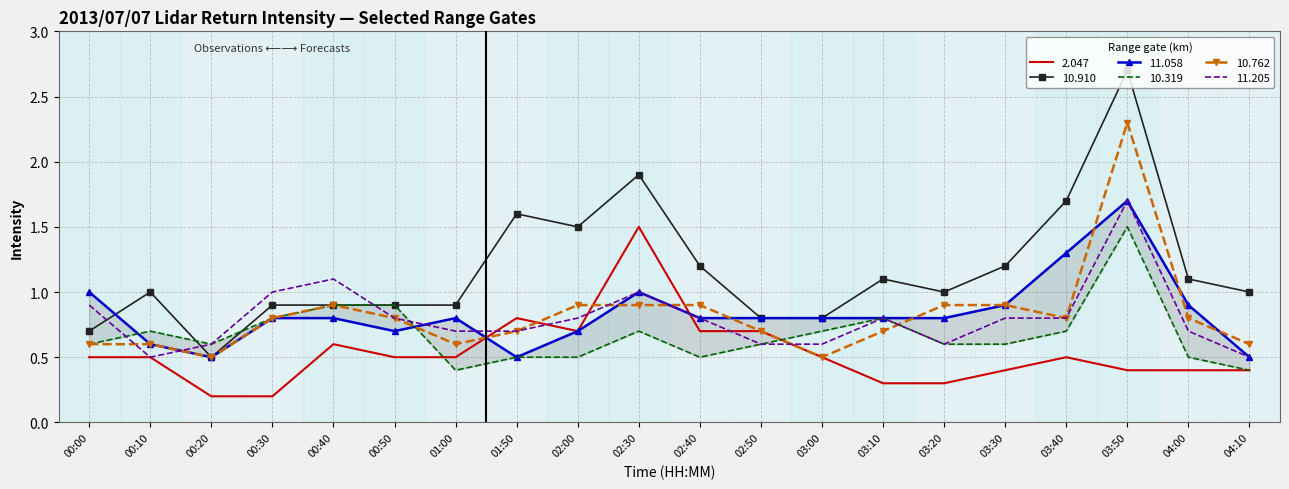

Reading right to left, what are all the values shown in this chart?

2.047: 04:10=0.4	04:00=0.4	03:50=0.4	03:40=0.5	03:30=0.4	03:20=0.3	03:10=0.3	03:00=0.5	02:50=0.7	02:40=0.7	02:30=1.5	02:00=0.7	01:50=0.8	01:00=0.5	00:50=0.5	00:40=0.6	00:30=0.2	00:20=0.2	00:10=0.5	00:00=0.5
10.910: 04:10=1.0	04:00=1.1	03:50=2.7	03:40=1.7	03:30=1.2	03:20=1.0	03:10=1.1	03:00=0.8	02:50=0.8	02:40=1.2	02:30=1.9	02:00=1.5	01:50=1.6	01:00=0.9	00:50=0.9	00:40=0.9	00:30=0.9	00:20=0.5	00:10=1.0	00:00=0.7
11.058: 04:10=0.5	04:00=0.9	03:50=1.7	03:40=1.3	03:30=0.9	03:20=0.8	03:10=0.8	03:00=0.8	02:50=0.8	02:40=0.8	02:30=1.0	02:00=0.7	01:50=0.5	01:00=0.8	00:50=0.7	00:40=0.8	00:30=0.8	00:20=0.5	00:10=0.6	00:00=1.0
10.319: 04:10=0.4	04:00=0.5	03:50=1.5	03:40=0.7	03:30=0.6	03:20=0.6	03:10=0.8	03:00=0.7	02:50=0.6	02:40=0.5	02:30=0.7	02:00=0.5	01:50=0.5	01:00=0.4	00:50=0.9	00:40=0.9	00:30=0.8	00:20=0.6	00:10=0.7	00:00=0.6
10.762: 04:10=0.6	04:00=0.8	03:50=2.3	03:40=0.8	03:30=0.9	03:20=0.9	03:10=0.7	03:00=0.5	02:50=0.7	02:40=0.9	02:30=0.9	02:00=0.9	01:50=0.7	01:00=0.6	00:50=0.8	00:40=0.9	00:30=0.8	00:20=0.5	00:10=0.6	00:00=0.6
11.205: 04:10=0.5	04:00=0.7	03:50=1.7	03:40=0.8	03:30=0.8	03:20=0.6	03:10=0.8	03:00=0.6	02:50=0.6	02:40=0.8	02:30=1.0	02:00=0.8	01:50=0.7	01:00=0.7	00:50=0.8	00:40=1.1	00:30=1.0	00:20=0.6	00:10=0.5	00:00=0.9